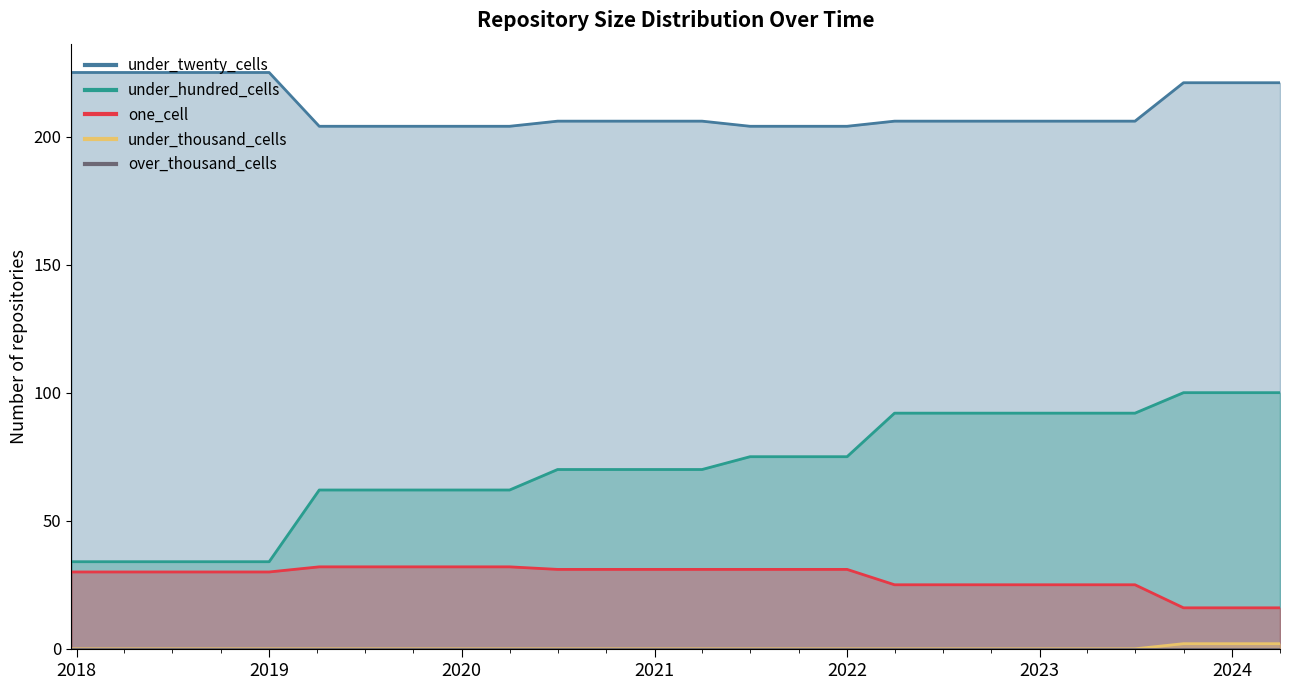

What is the value of the under_hundred_cells point at the 2nd from the left?

34